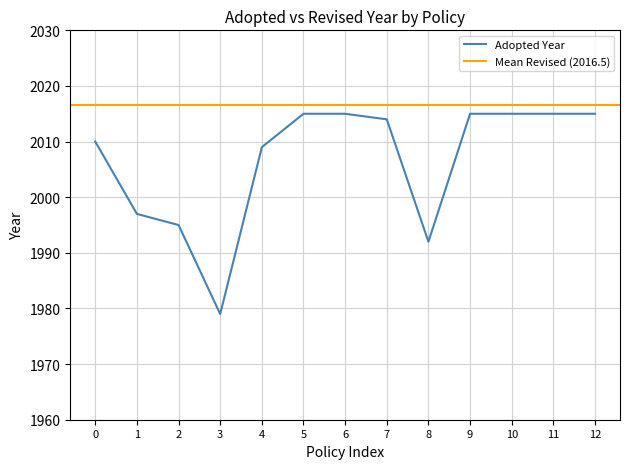

Reading left to right, list all the values displayed in this chart.

2010	1997	1995	1979	2009	2015	2015	2014	1992	2015	2015	2015	2015